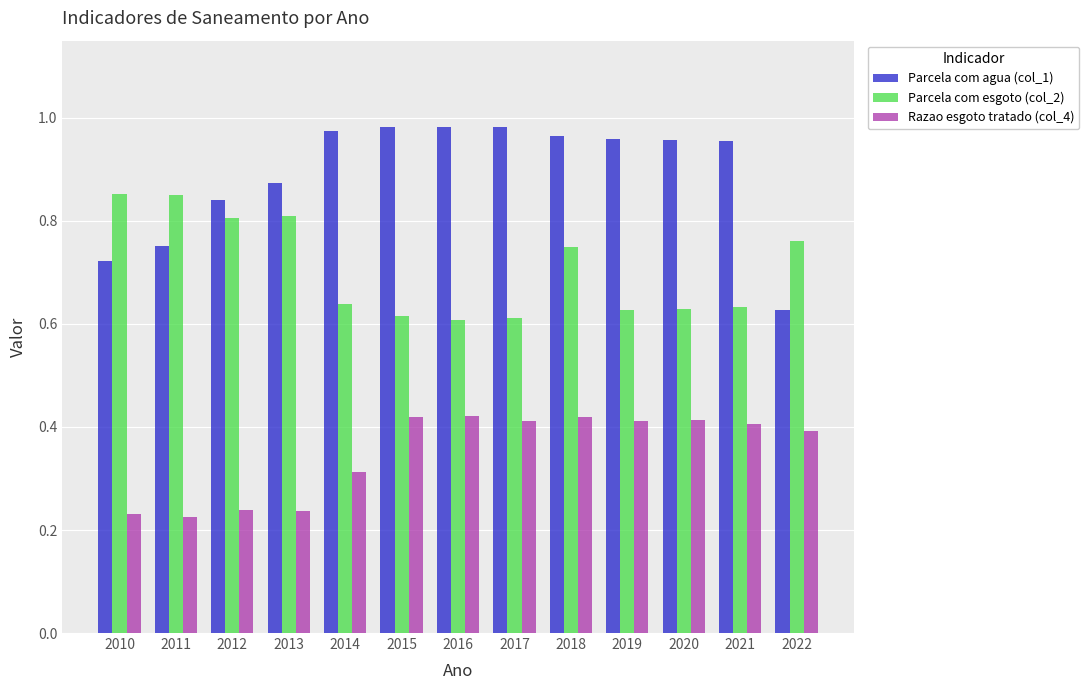

The value of Parcela com agua (col_1) at 2013 is 0.4. True or false?

False